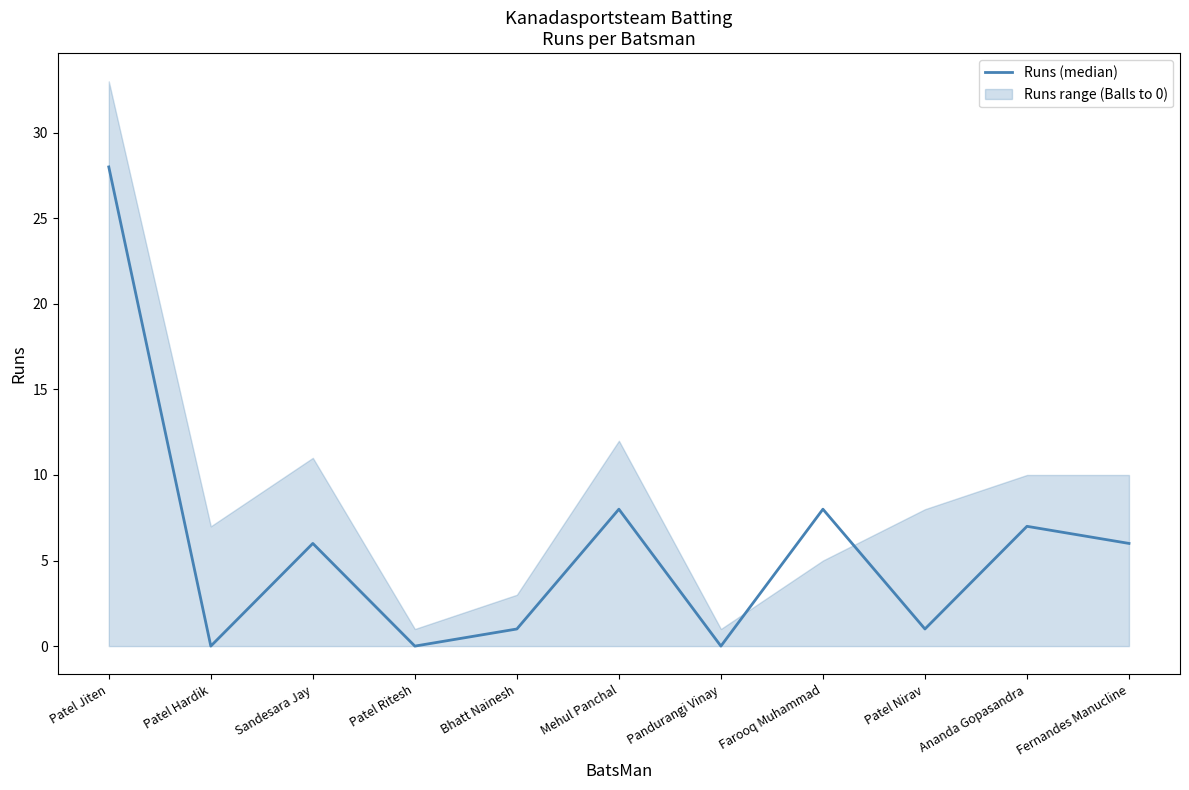

What is the label of the 8th point from the right?

Patel Ritesh